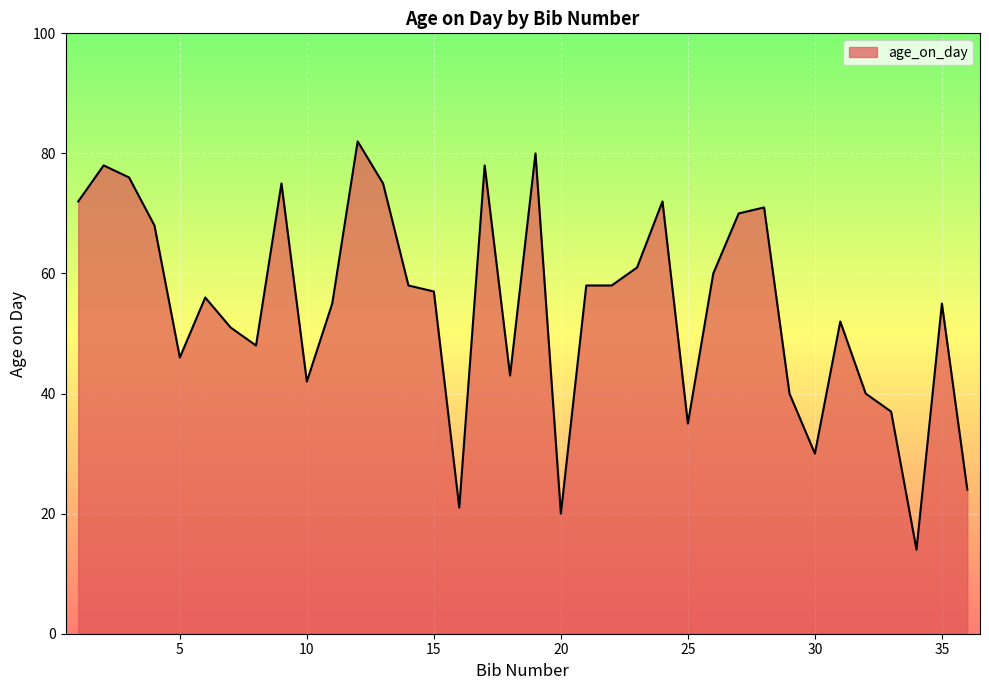

What is the greatest value displayed?

82